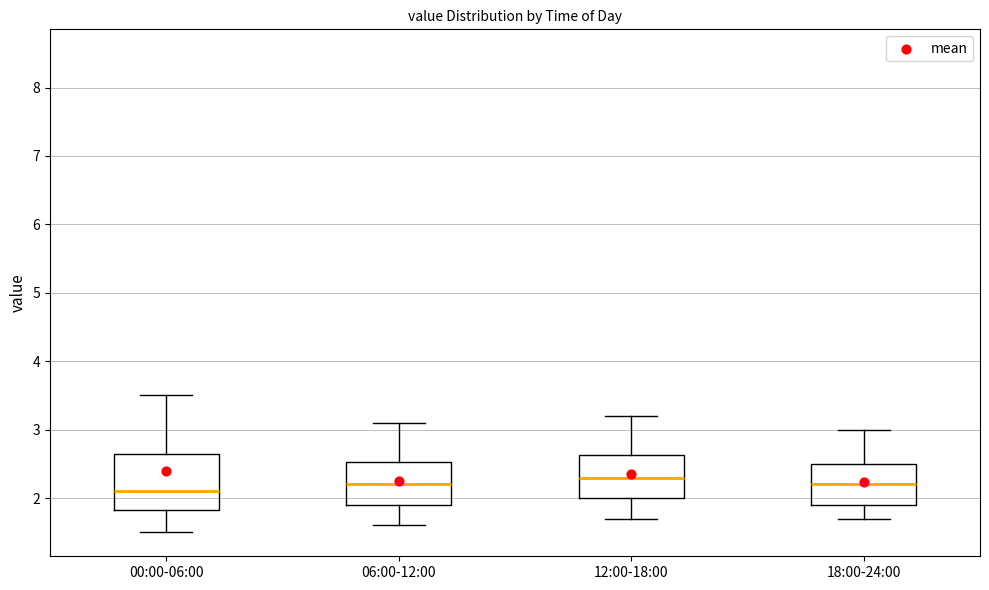

Reading left to right, transcribe this box plot: for each box, give where its median line is, the range the box spans, and where its two whiskers end, as read against the y-axis. The values are not printed on the chart, so give them approximately, as read against the axis.

00:00-06:00: median 2.1, box 1.8 to 2.6, whiskers 1.5 to 3.5
06:00-12:00: median 2.2, box 1.9 to 2.5, whiskers 1.6 to 3.1
12:00-18:00: median 2.3, box 2.0 to 2.6, whiskers 1.7 to 3.2
18:00-24:00: median 2.2, box 1.9 to 2.5, whiskers 1.7 to 3.0